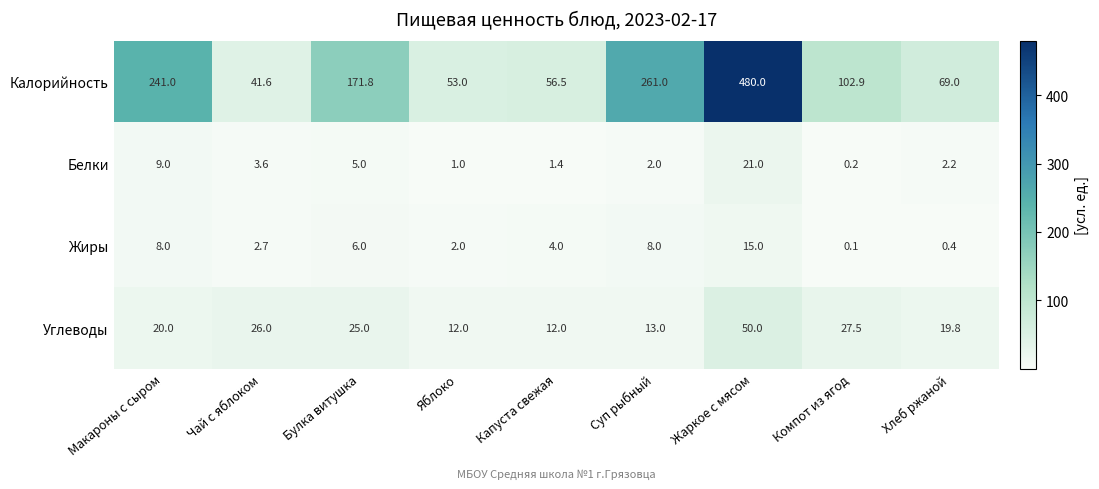

True or false: Углеводы has a value of 19.4 at Суп рыбный.

False